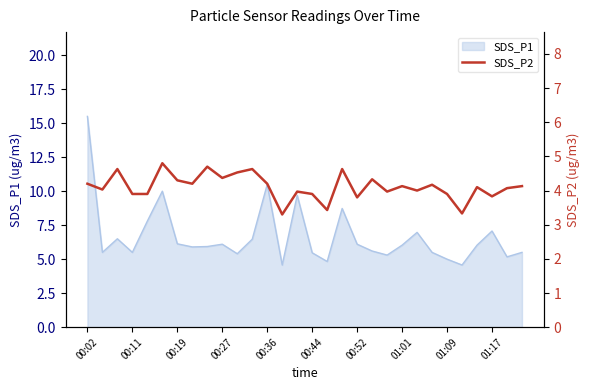

What is the value of the 18th point from the left?

4.6